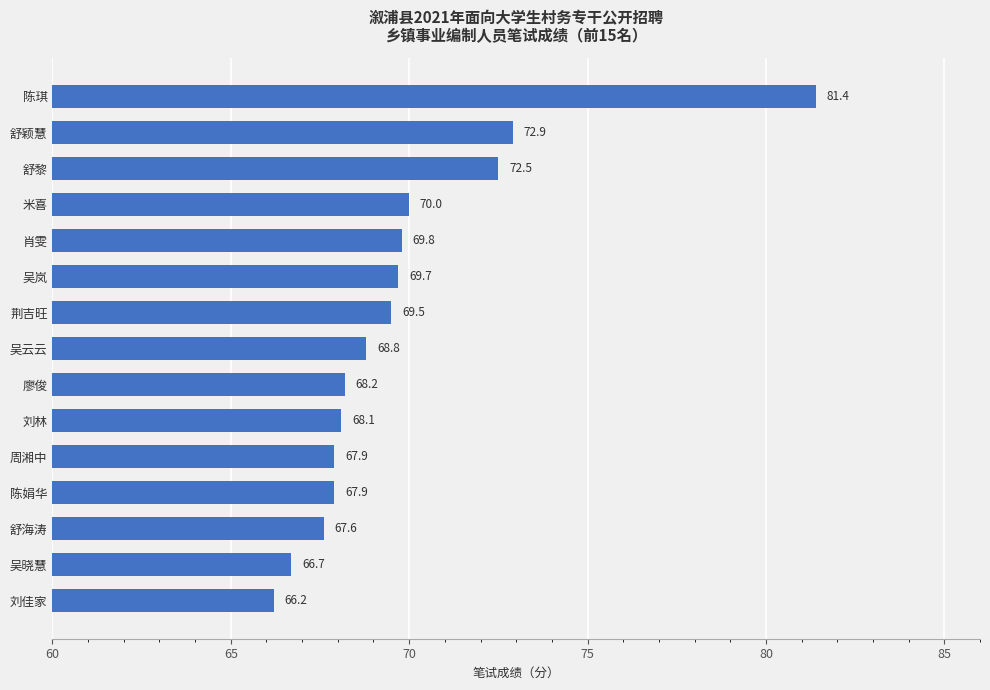

What is the sum of all values?

1047.2